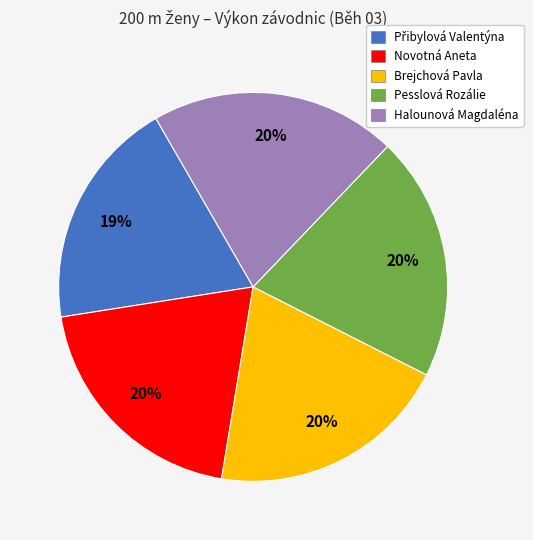

Does any single category account for the majority?

No